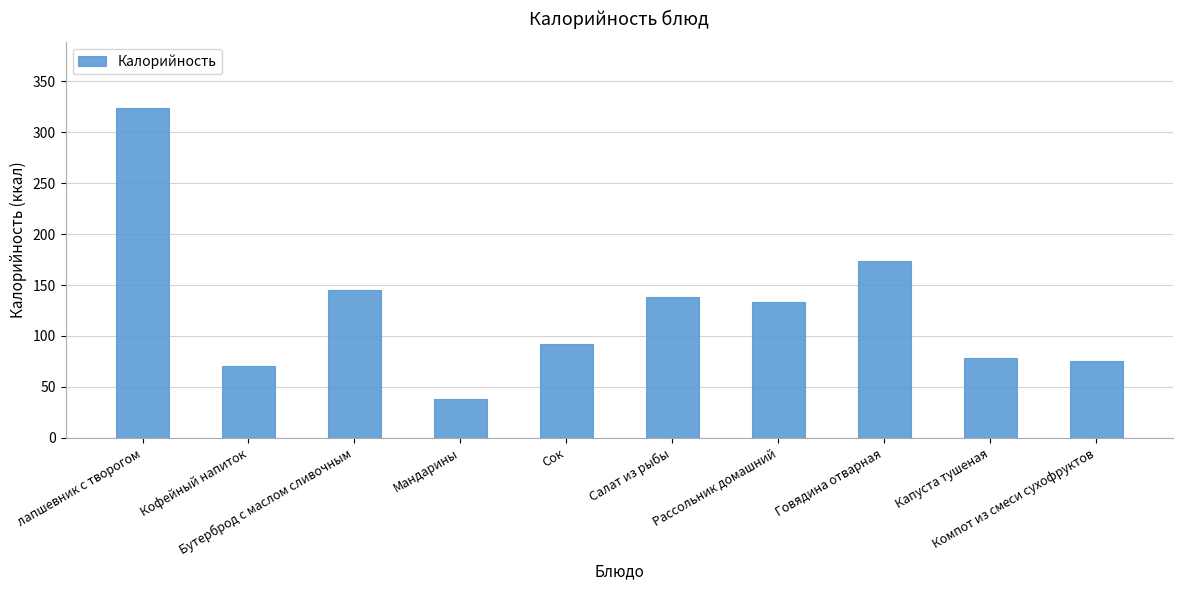

What is the change in value from Рассольник домашний to Капуста тушеная?

-55